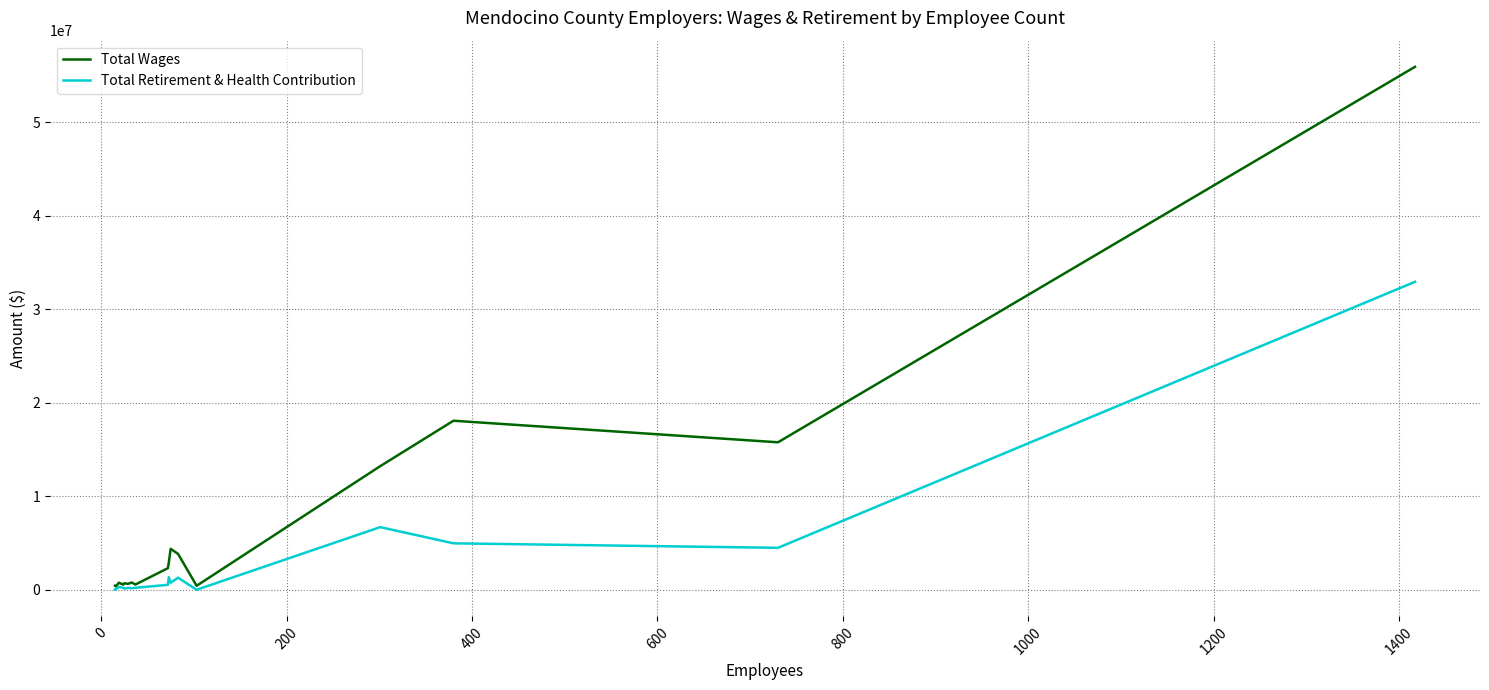

In Total Wages, how many points are higher than both neighbors (excluding endpoints)?

5